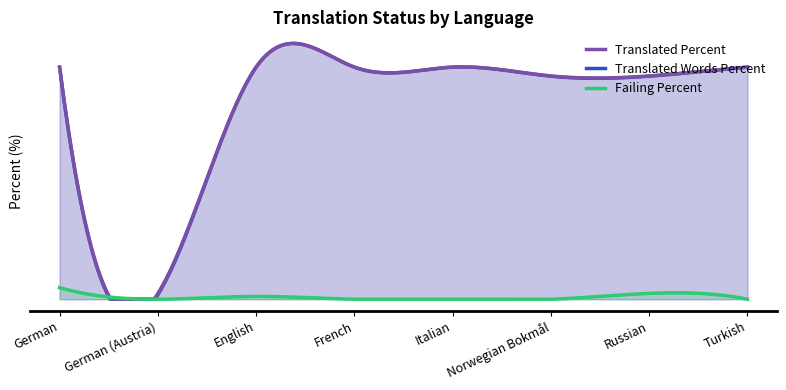

What are all the series names shown in the legend?

Translated Percent, Translated Words Percent, Failing Percent